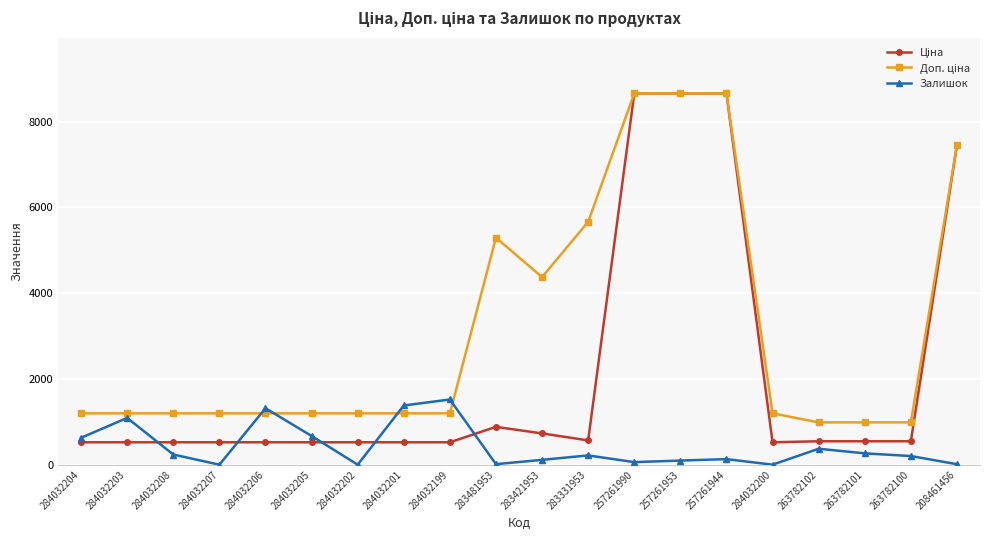

Which series changed the most between 284032203 and 263782101?

Залишок